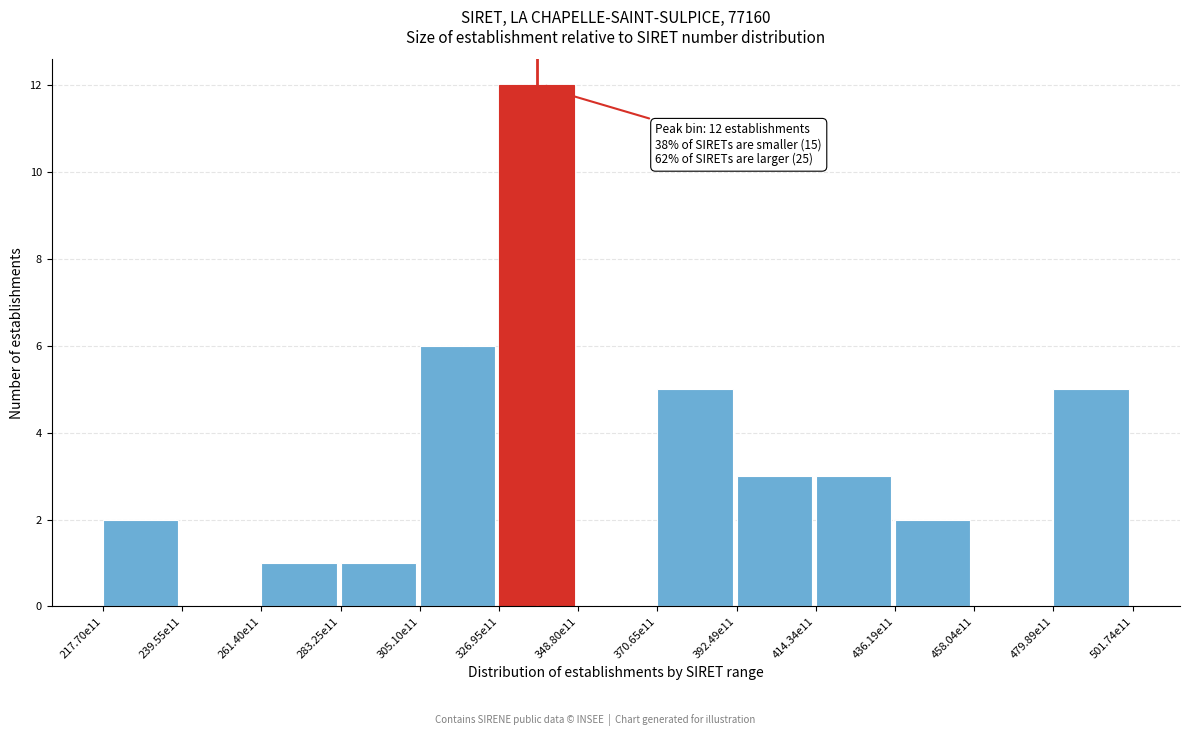

Reading left to right, list all the values displayed in this chart.

217.70e11=2	239.55e11=0	261.40e11=1	283.25e11=1	305.10e11=6	326.95e11=12	348.80e11=0	370.65e11=5	392.49e11=3	414.34e11=3	436.19e11=2	458.04e11=0	479.89e11=5